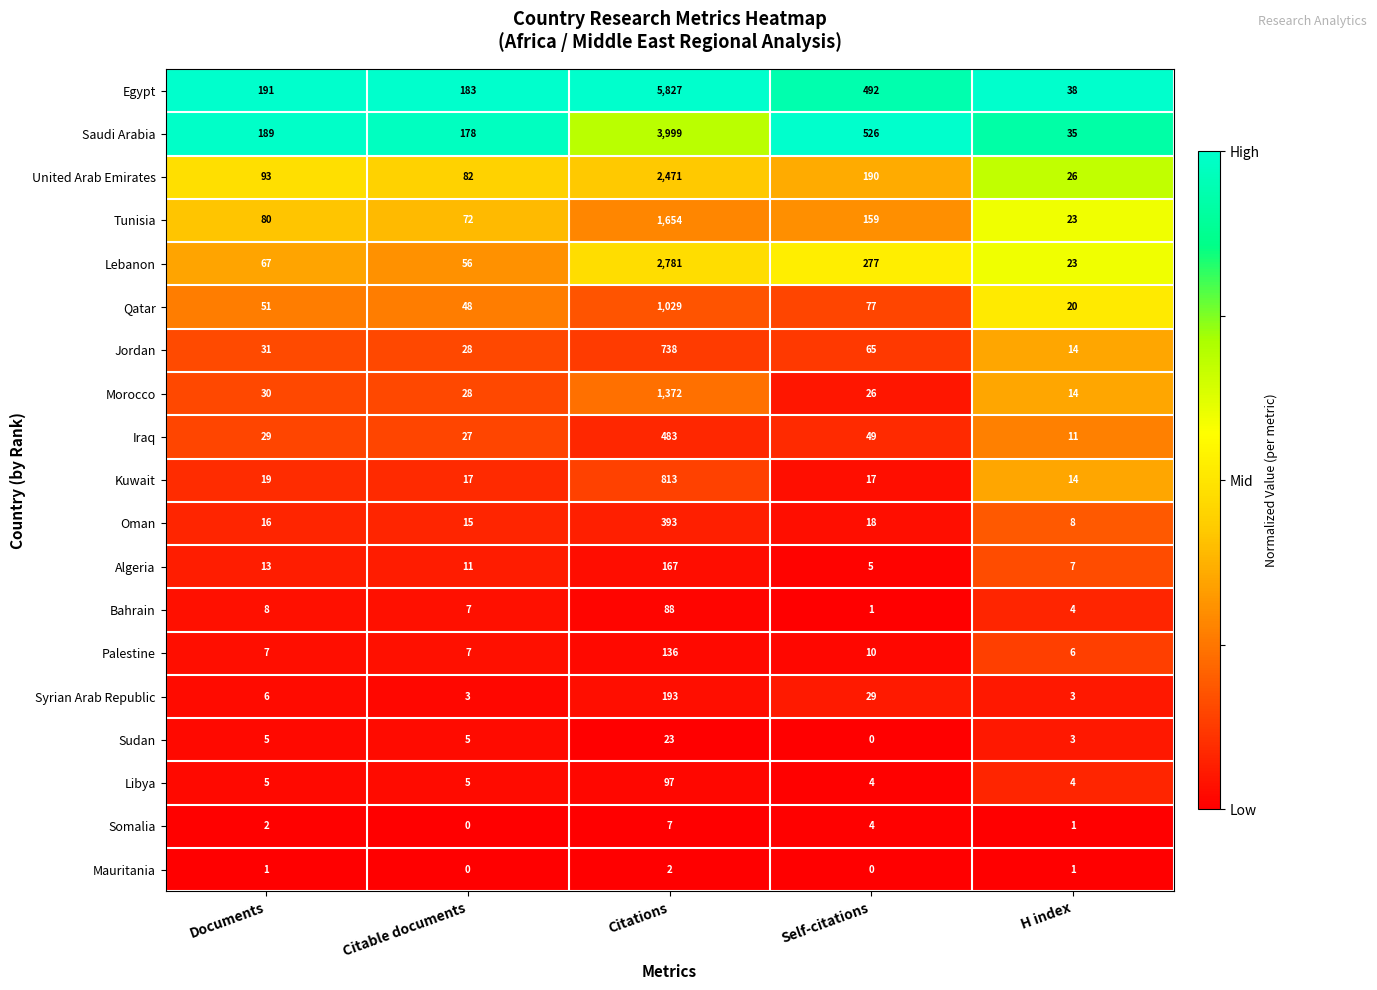

What is the spread (max minus min) of values at Self-citations?

526